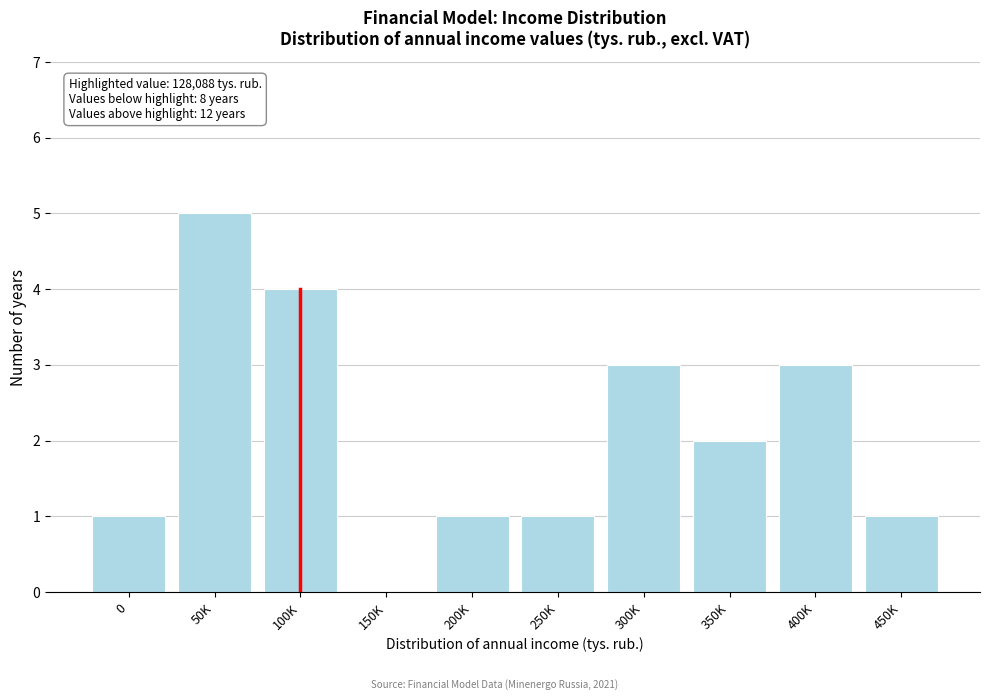

Reading left to right, what are all the values shown in this chart?

0=1	50K=5	100K=4	150K=0	200K=1	250K=1	300K=3	350K=2	400K=3	450K=1